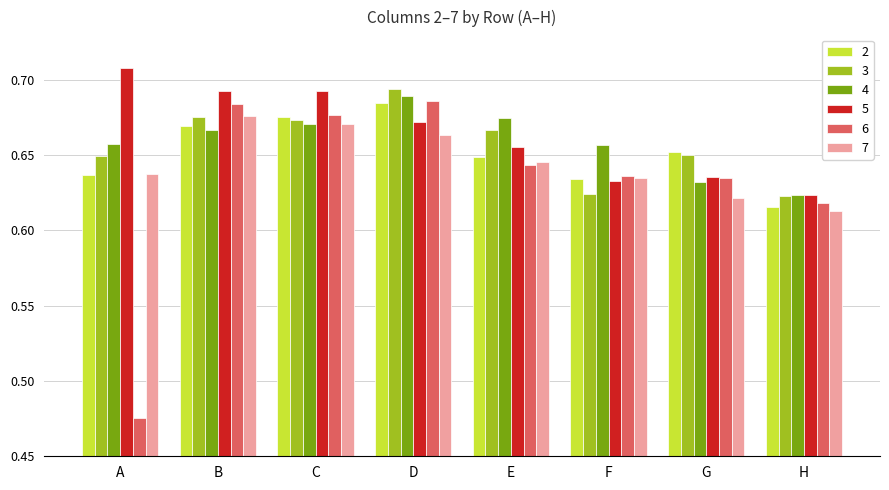

What is the difference between the maximum and minimum values in the 4 series?

0.1